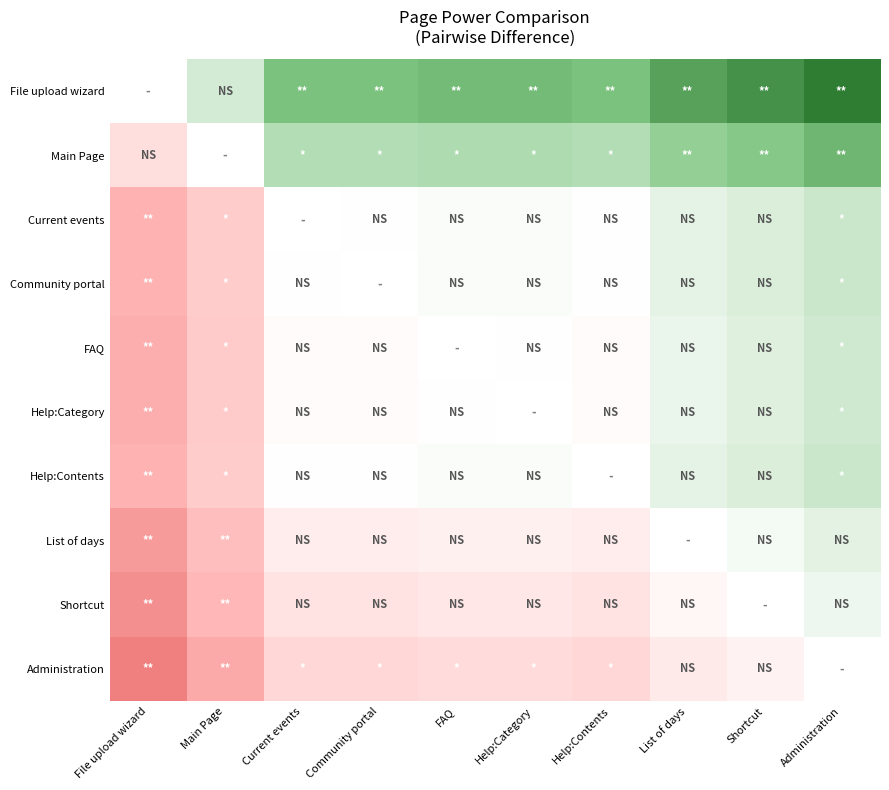

How many categories are shown in the chart?

10